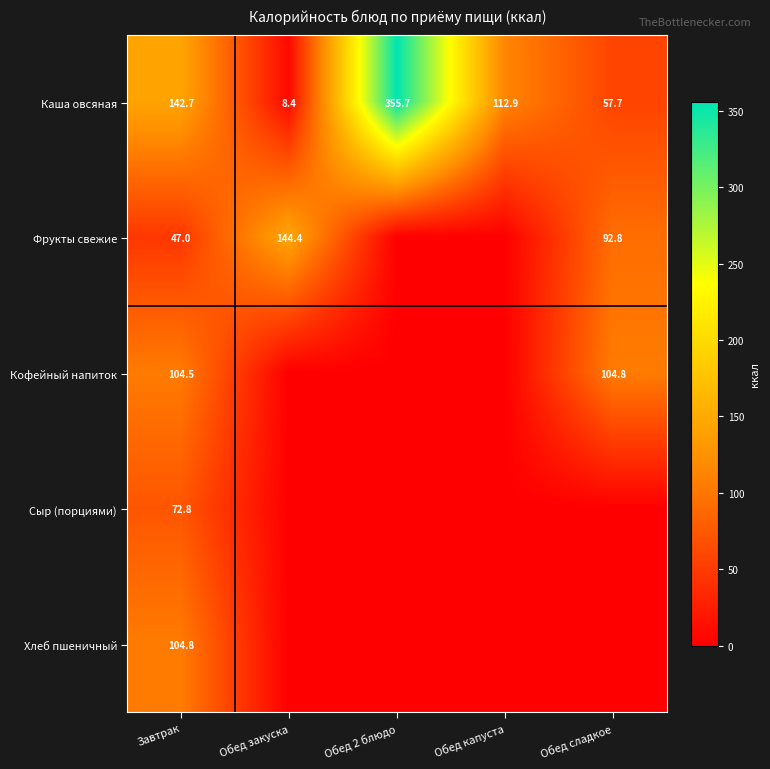

What is the maximum value for Каша овсяная?

355.7